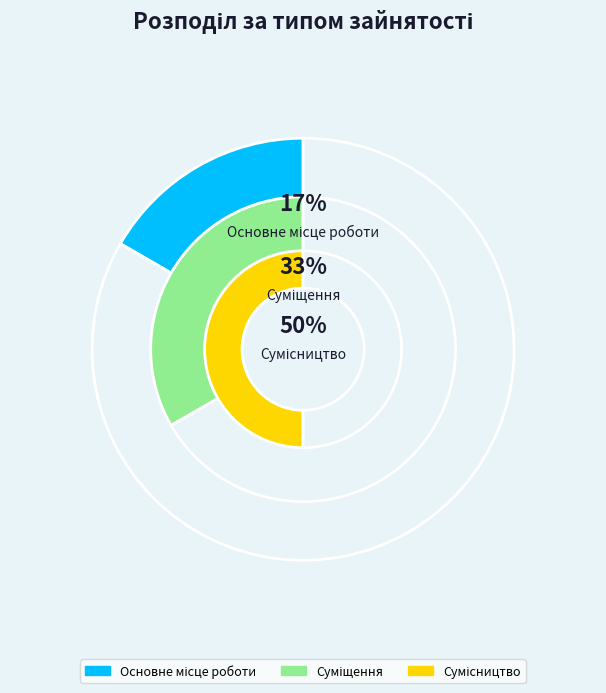

Which category has the smallest portion of the pie?

Основне місце роботи